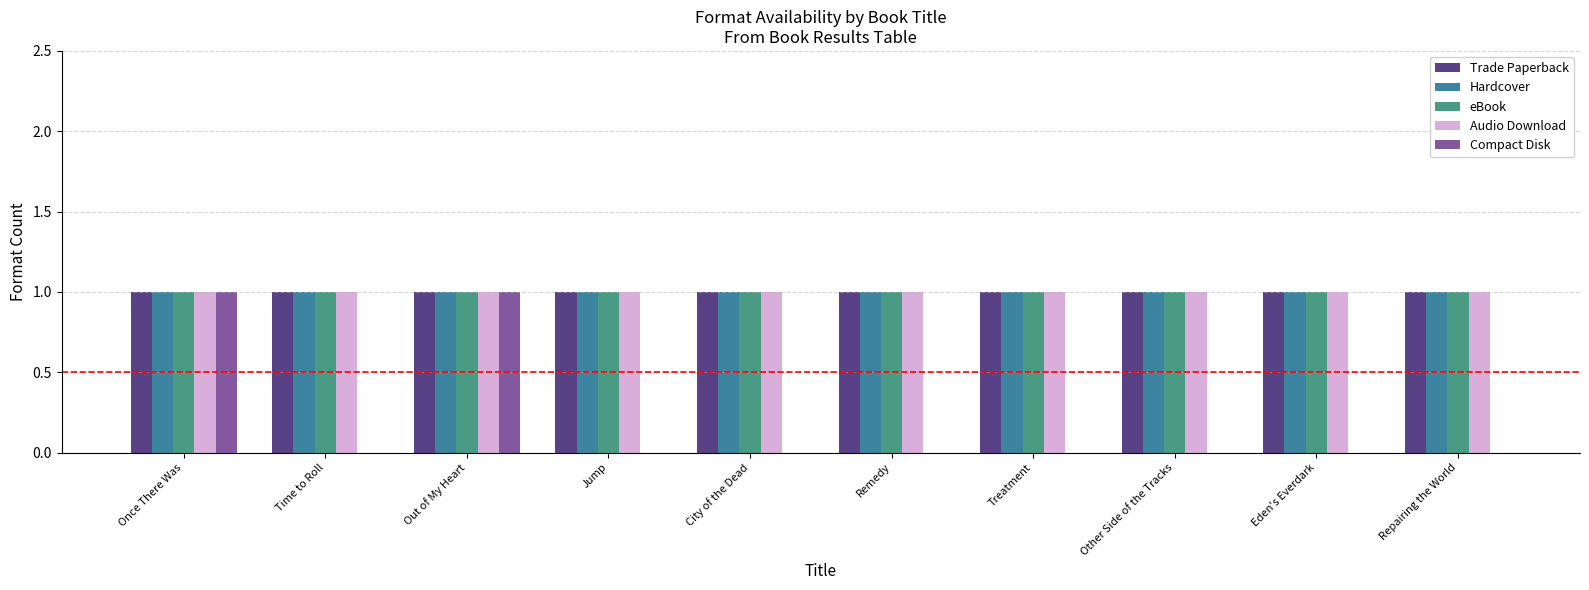

What is the total value across all series at Eden's Everdark?

4